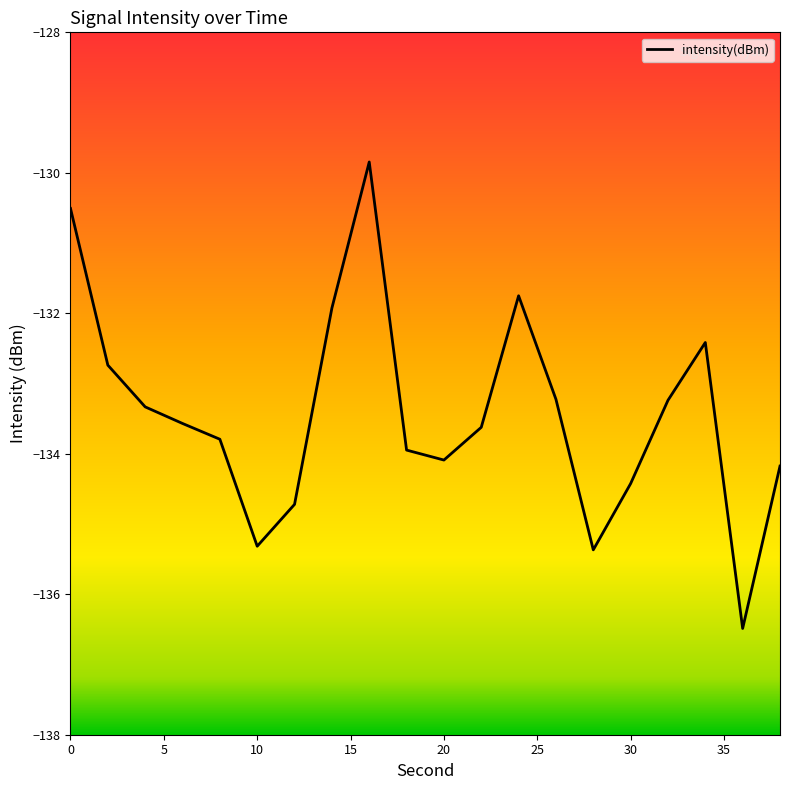

What is the average value?

-133.4